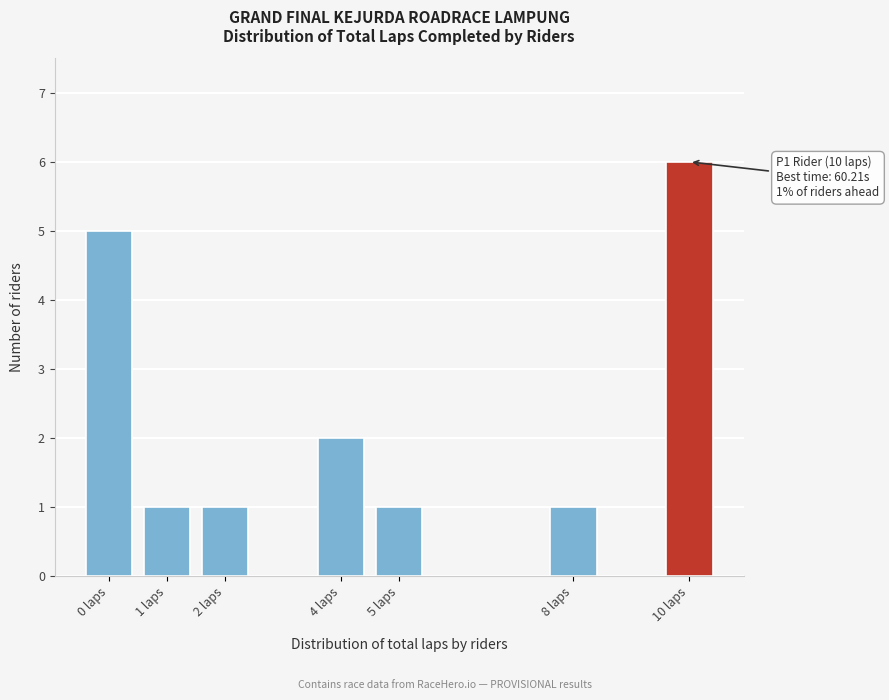

Which range on the x-axis has the tallest bar?

9.5 to 10.5